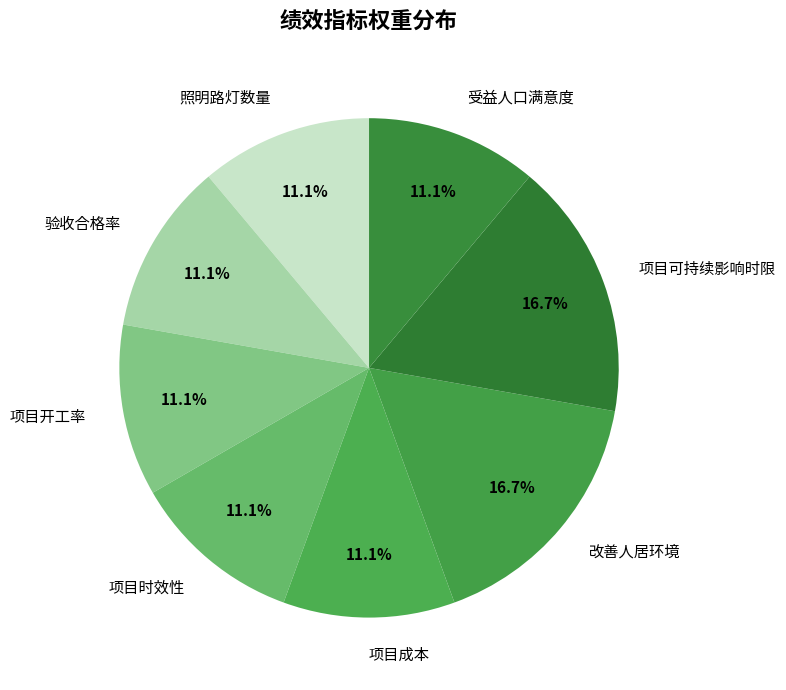

Which has a higher value, 项目可持续影响时限 or 项目成本?

项目可持续影响时限